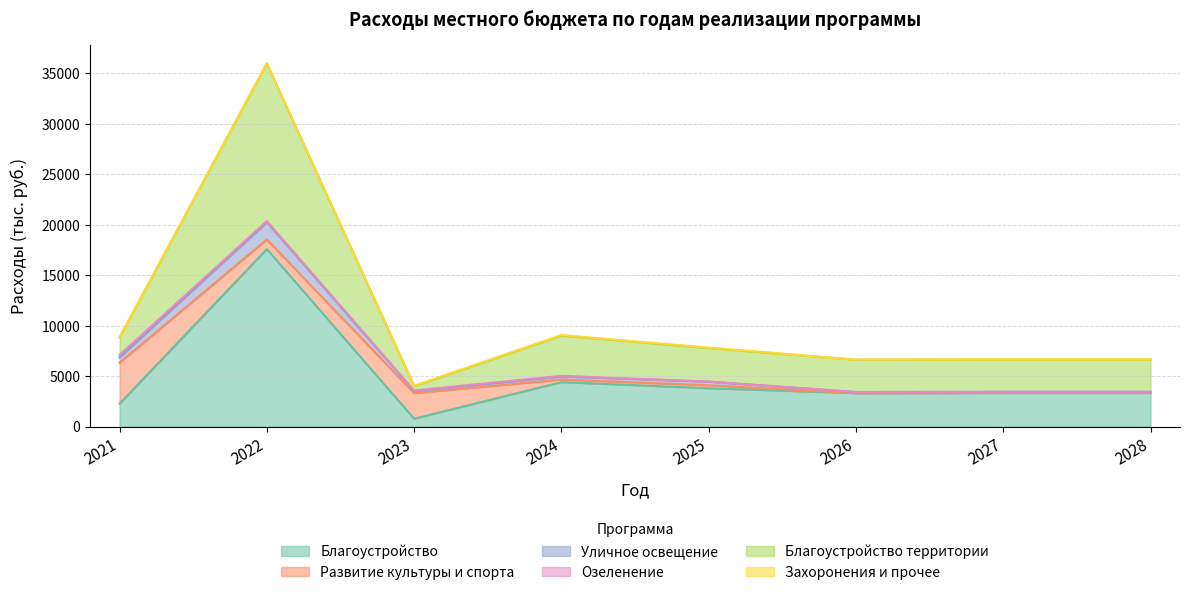

True or false: Благоустройство and Уличное освещение intersect in this chart.

False